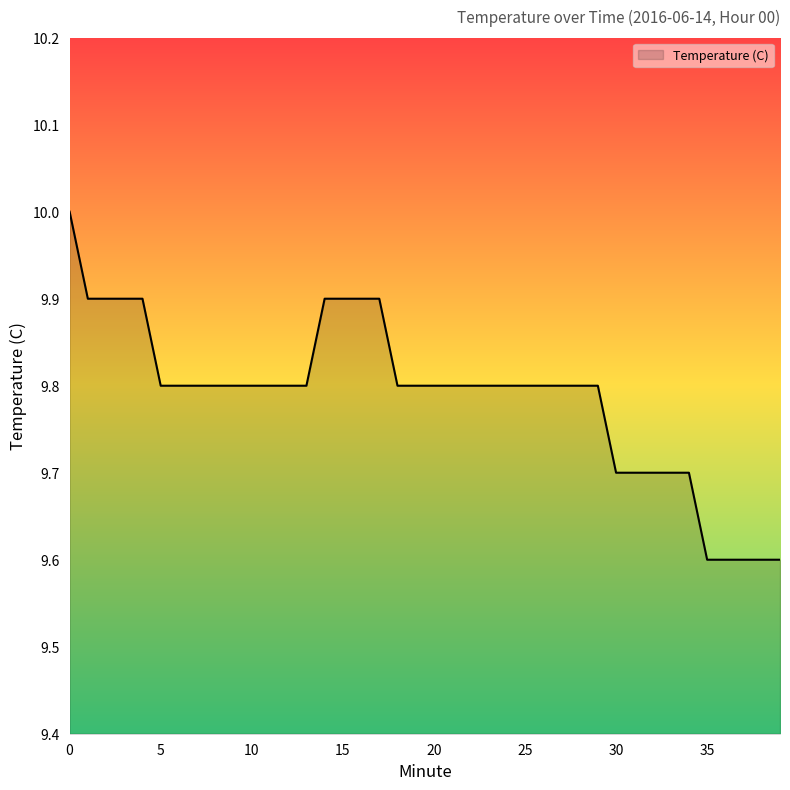

What is the average value?

9.8